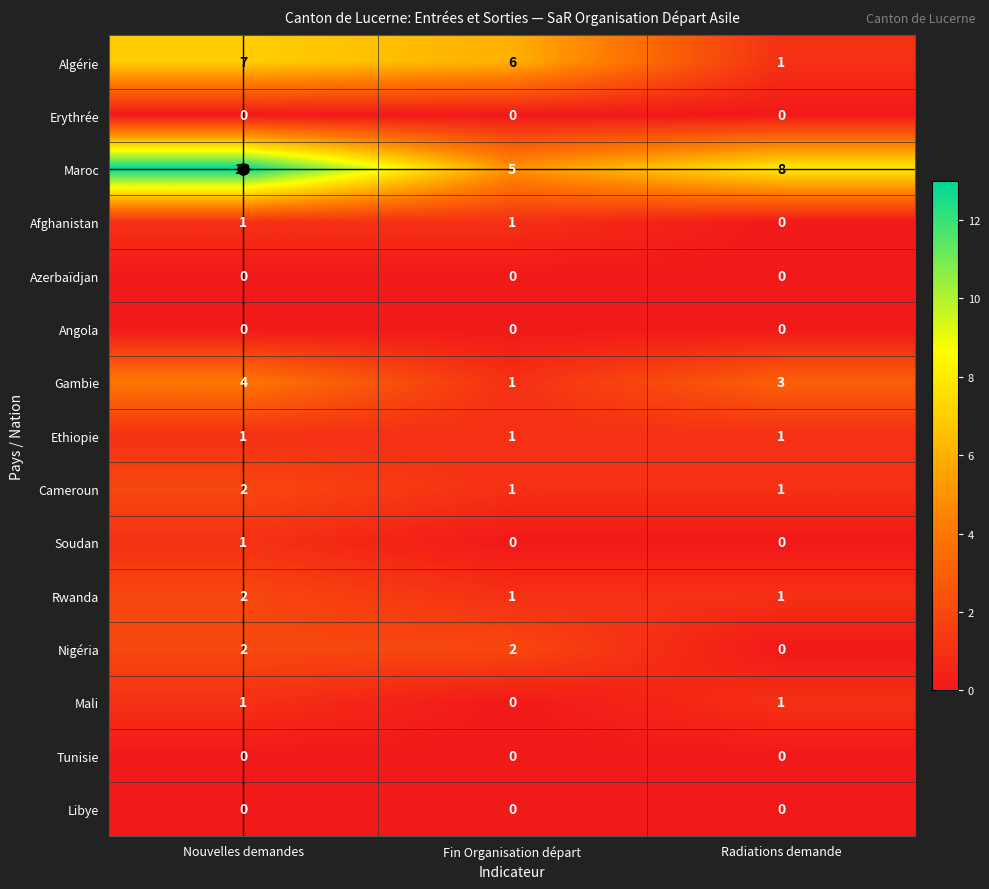

Count the Soudan values in the range 0 to 1.

3